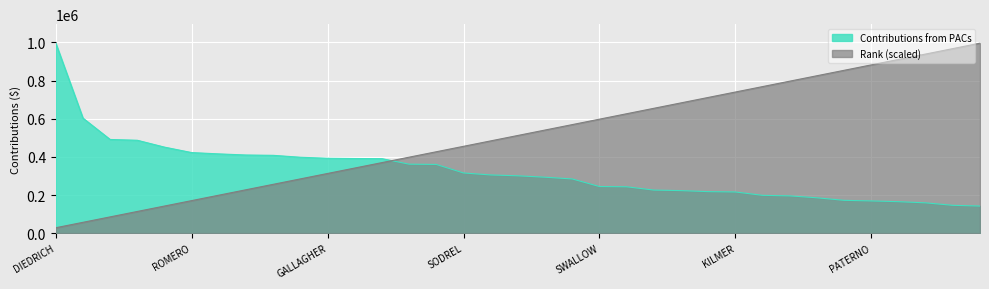

Which series ends up on top after the final intersection of Contributions from PACs and Rank?

Rank